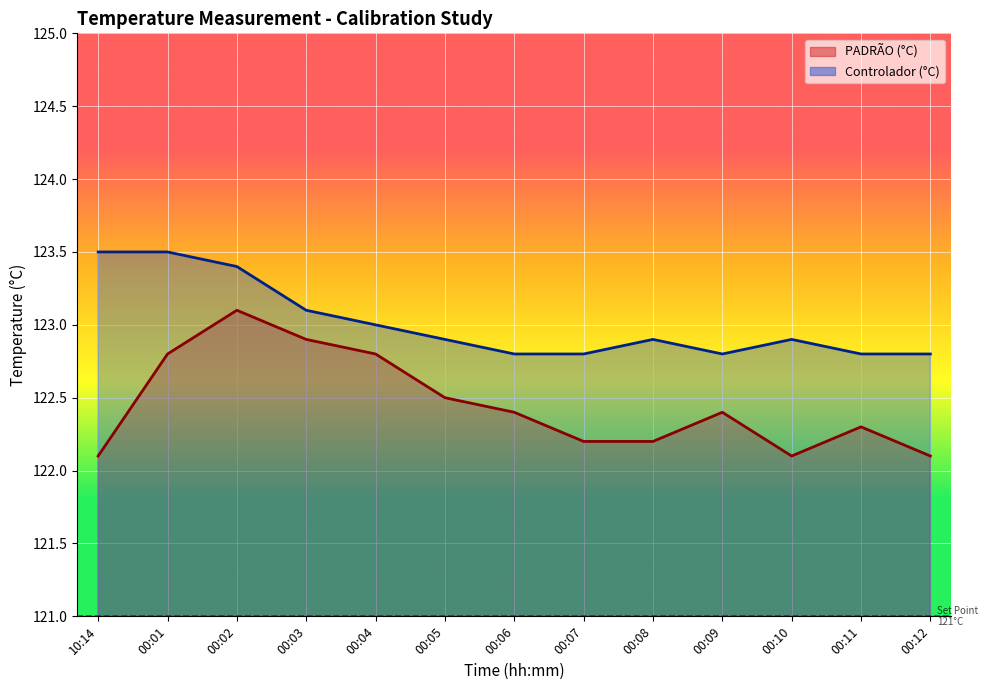

How many lines are shown in the chart?

2